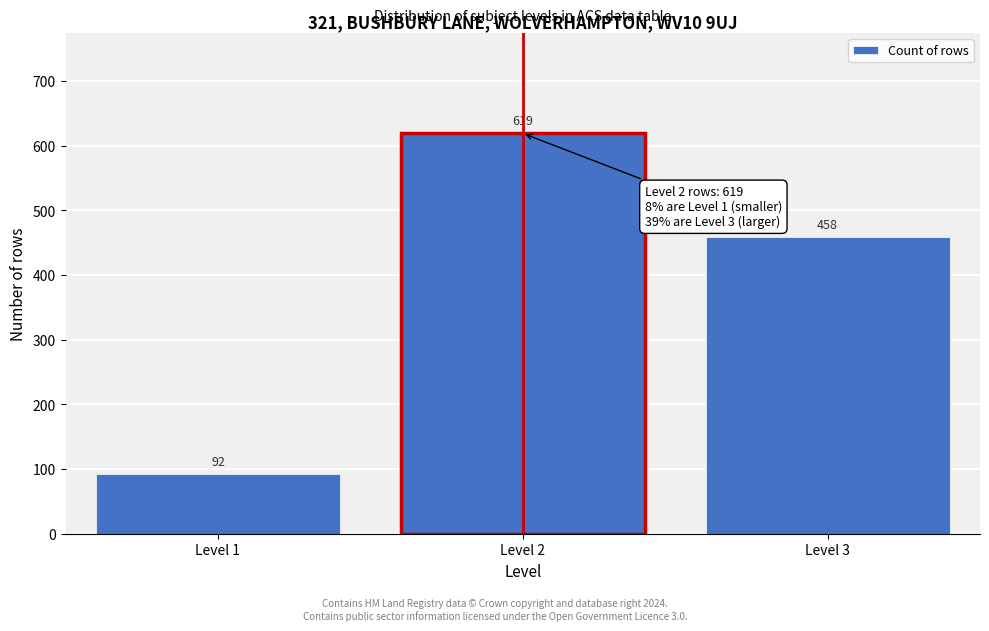

Reading left to right, what are all the values shown in this chart?

92	619	458